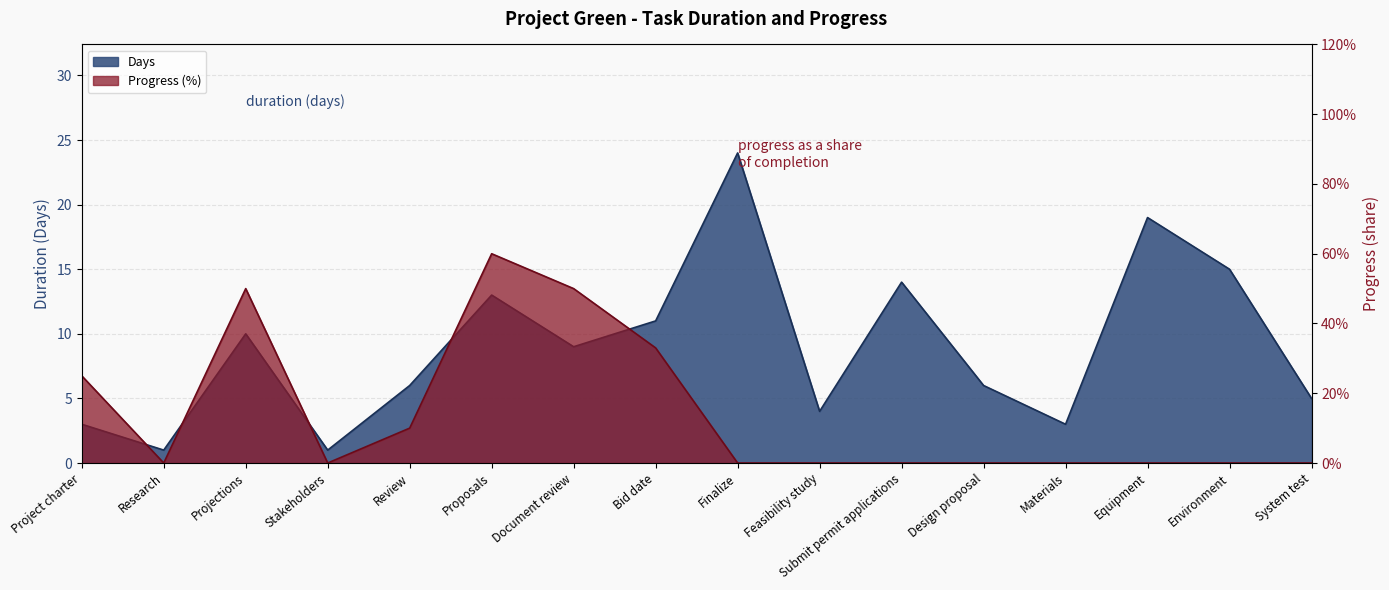

At how many categories does at least one series exceed 58?

1